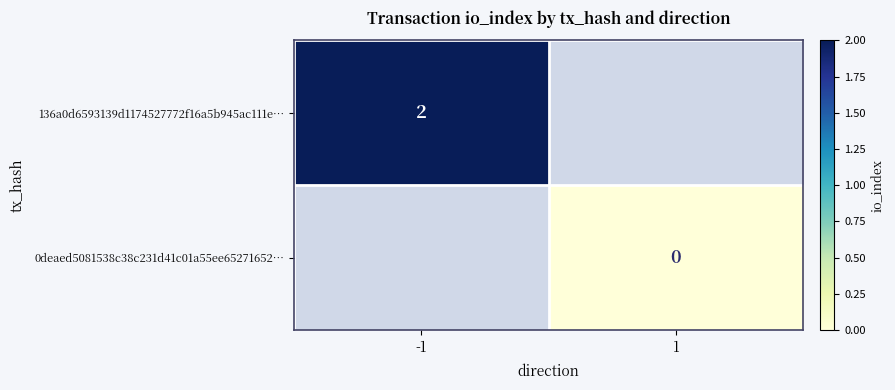

At which category does the chart reach its minimum across all series?

1